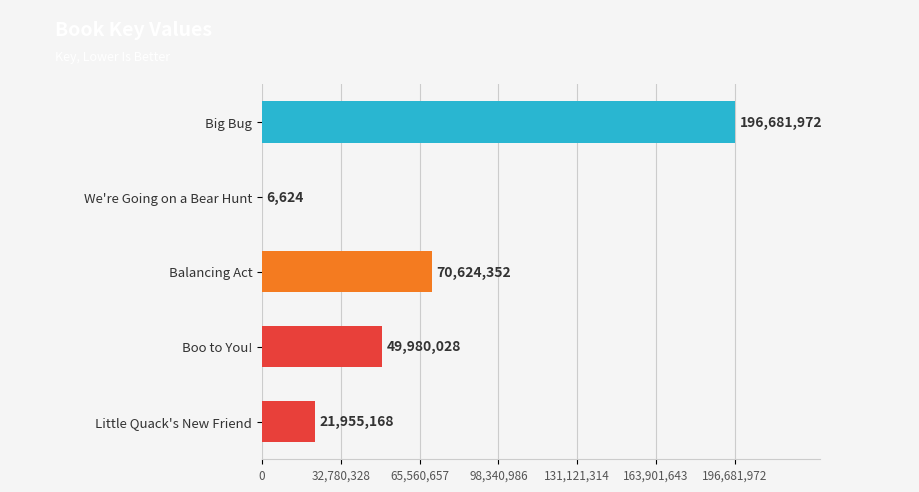

What is the sum of the values at Balancing Act and Big Bug?

267306324